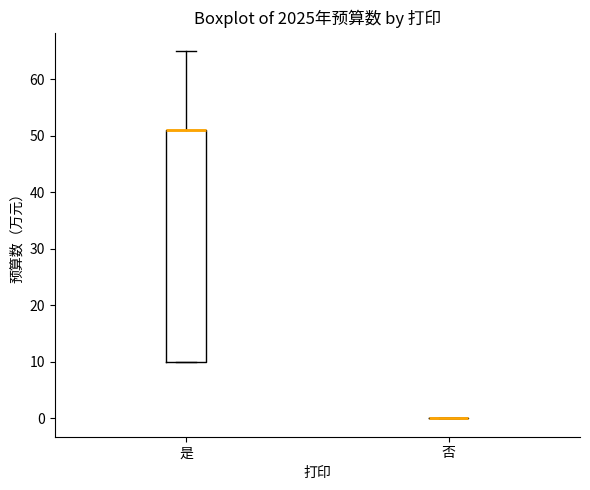

Reading left to right, transcribe this box plot: for each box, give where its median line is, the range the box spans, and where its two whiskers end, as read against the y-axis. The values are not printed on the chart, so give them approximately, as read against the axis.

是: median 51 (drawn on the box's upper edge), box 10 to 51, whiskers 10 to 65
否: box collapsed to a line at 0, whiskers 0 to 0